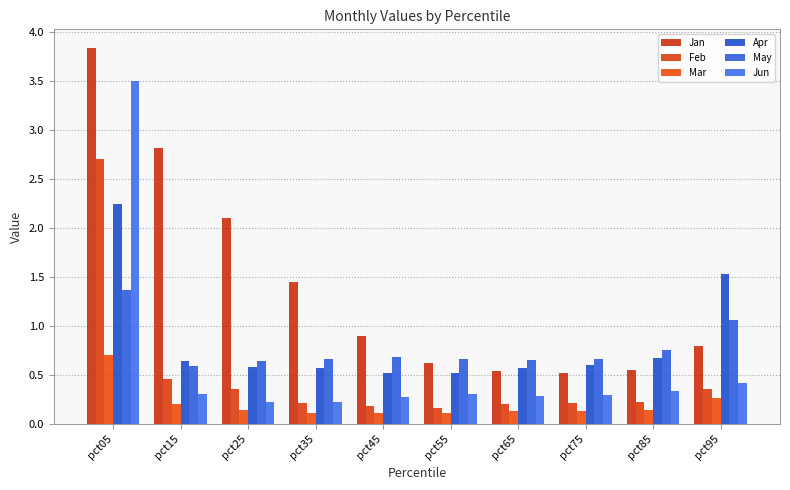

What is the highest value of the Feb series?

2.7